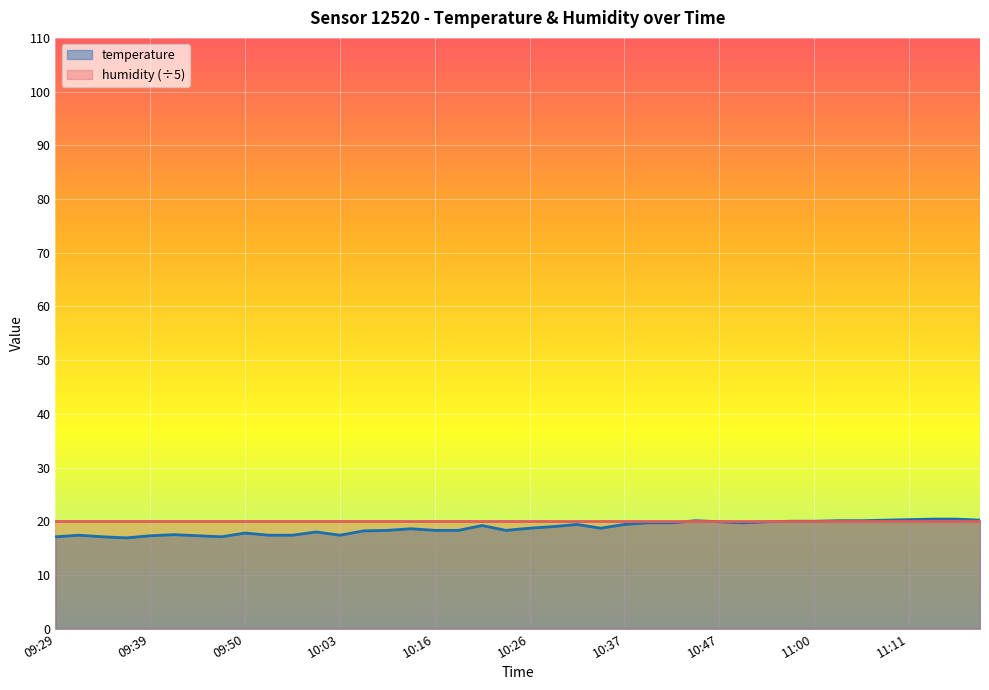

Which series has the largest range (max minus min)?

temperature